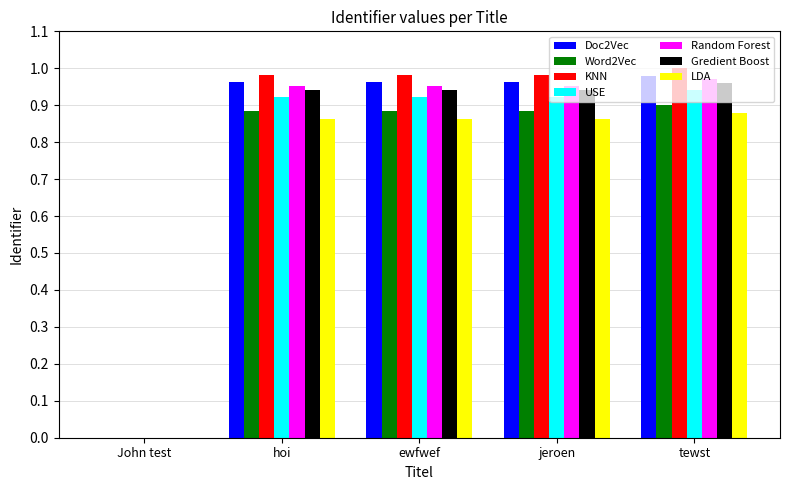

The value of Gredient Boost at ewfwef is 0.2. True or false?

False